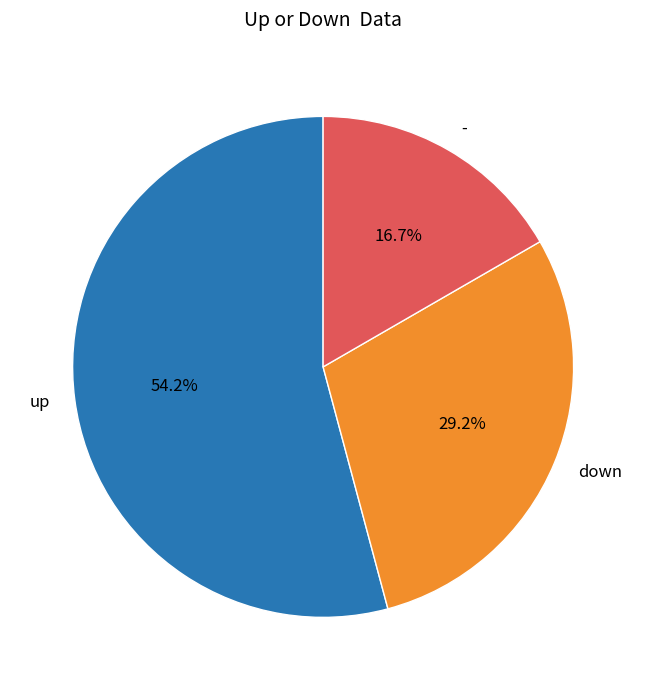

Is the sum of down and up greater than half?

Yes